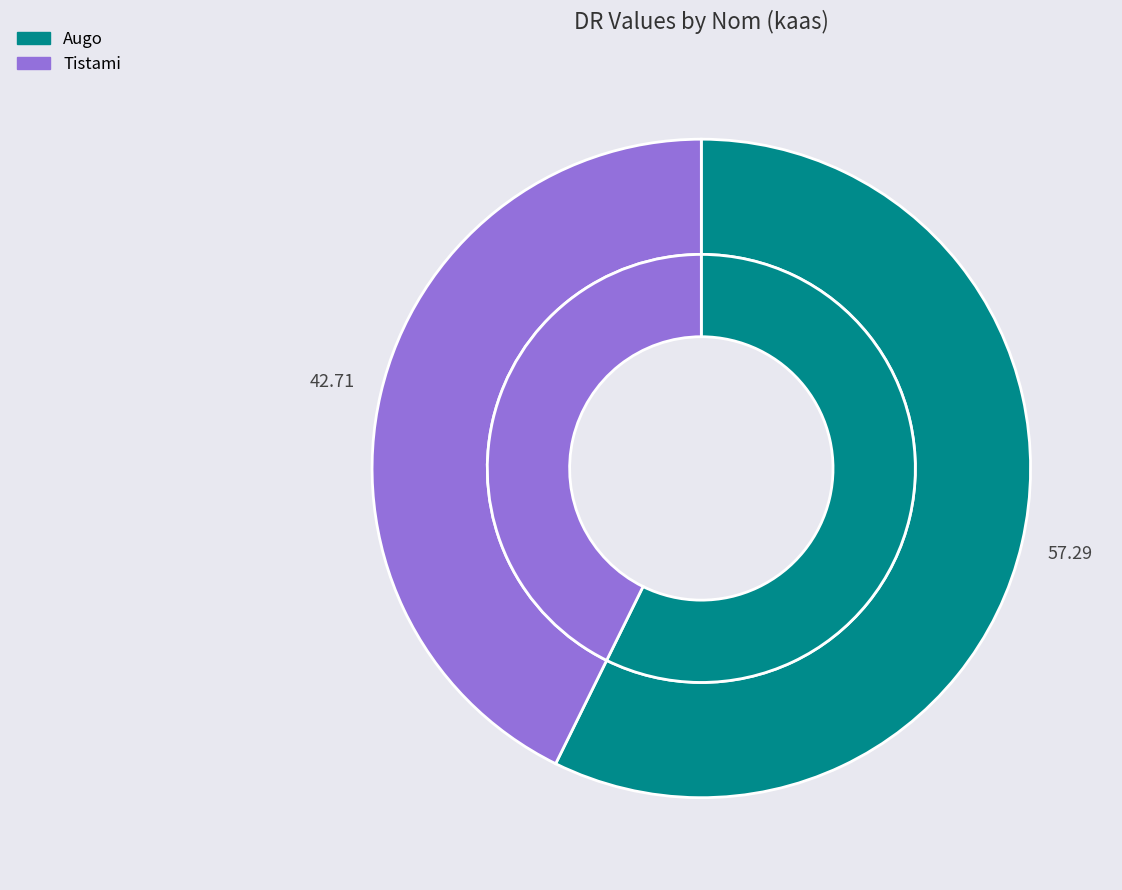

Is it true that Augo is 71% of the pie?

False